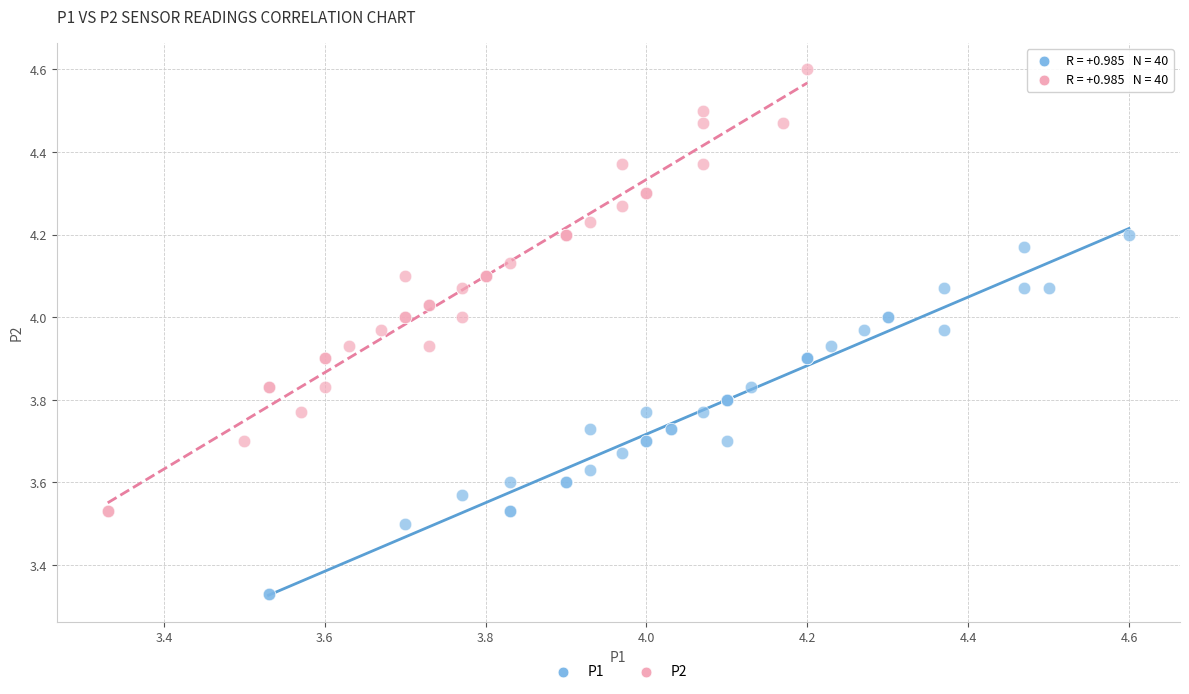

Which series contains the lowest Y value?

P1